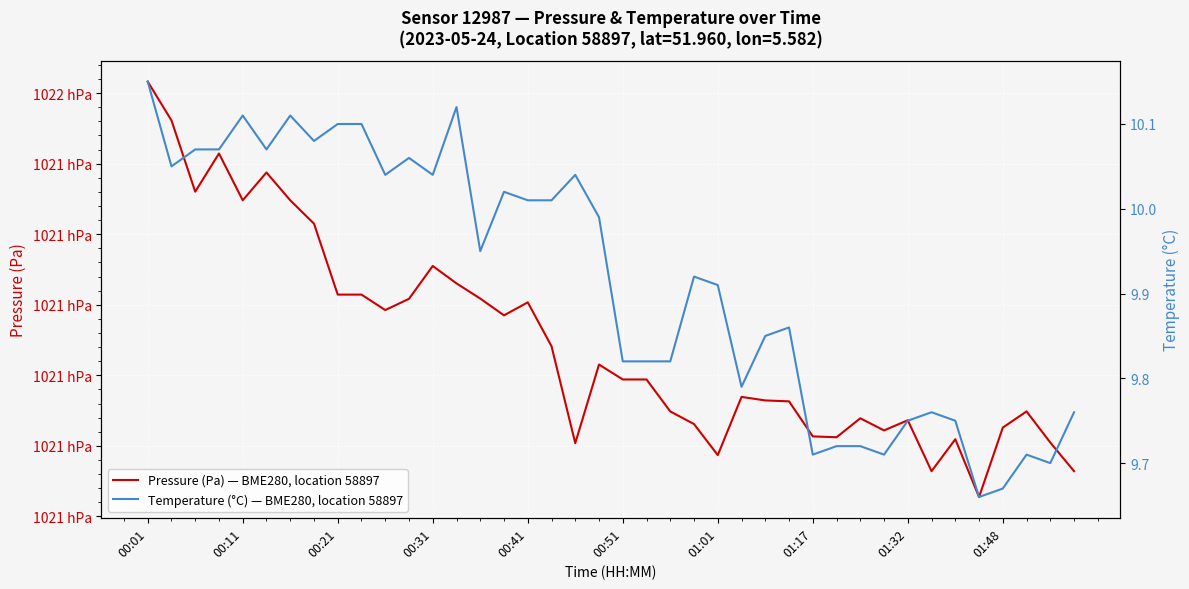

At 01:17, list the series in order from smallest to largest.

Temperature (°C) — BME280, location 58897, Pressure (Pa) — BME280, location 58897